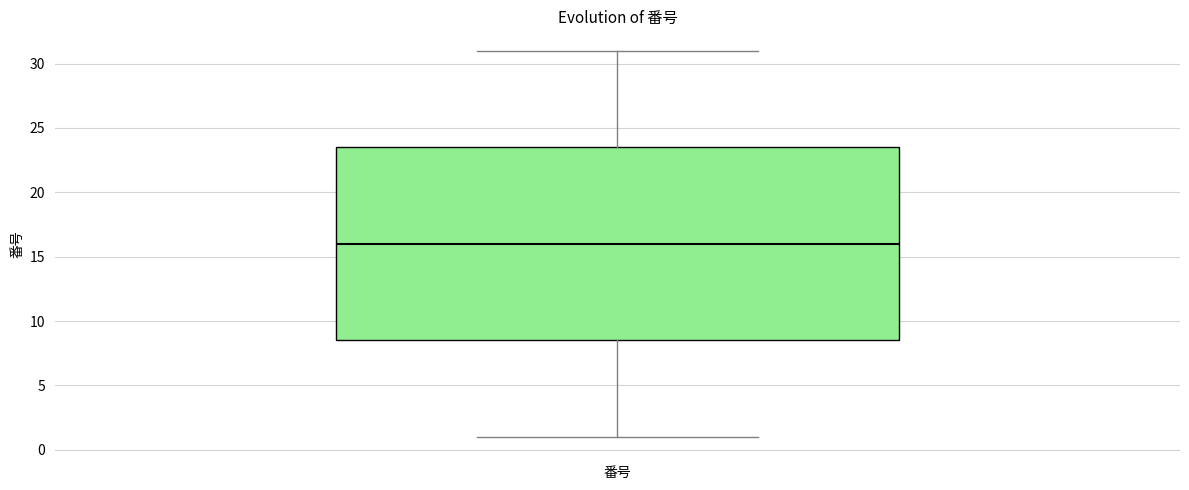

Where does the lower whisker of the box for 番号 end on the y-axis? The values are not printed on the chart, so give them approximately, as read against the axis.

1.0